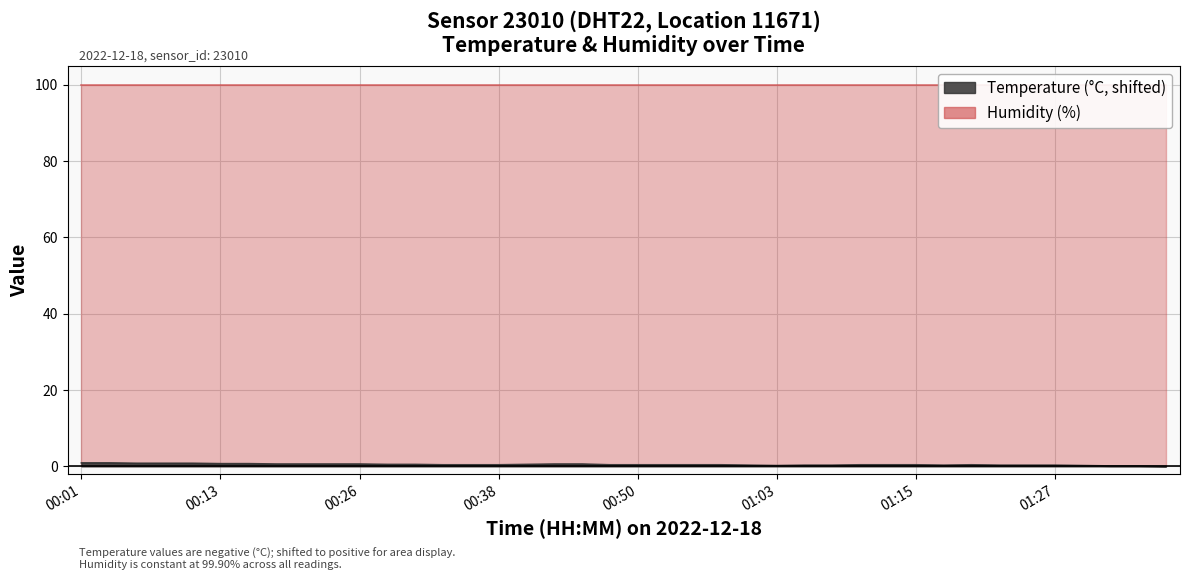

Which has a higher value, 00:13 or 01:27?

00:13